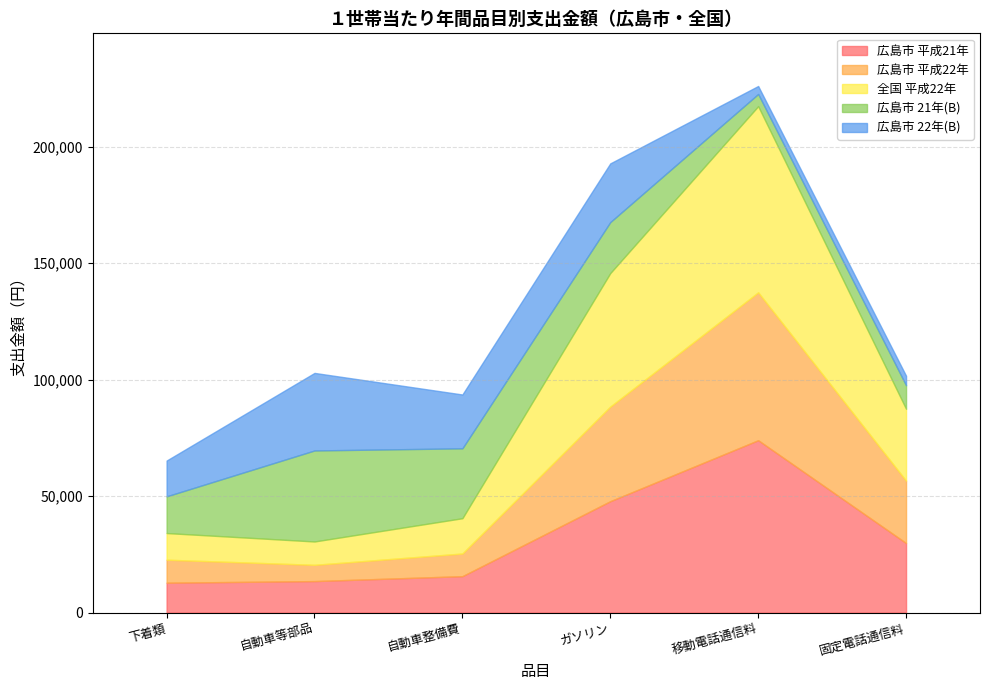

Count the number of data series in this chart.

5